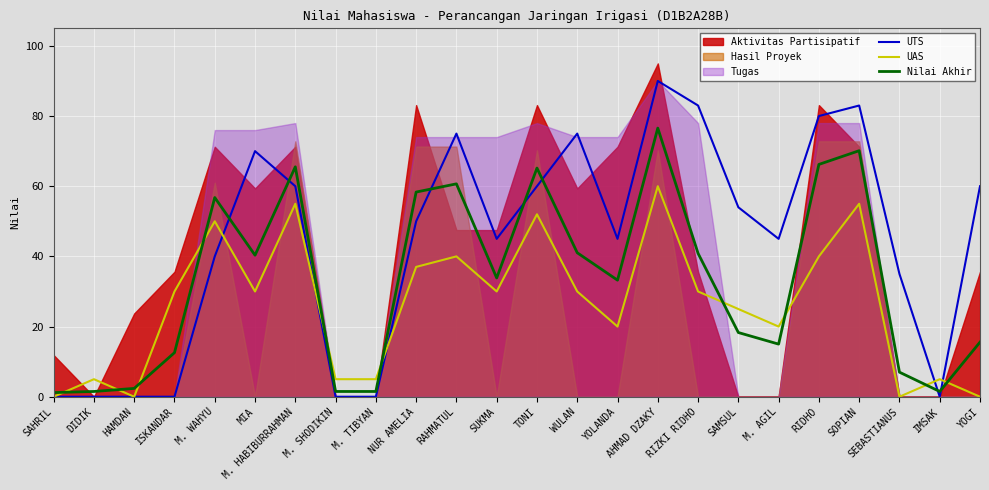

How many lines are shown in the chart?

3